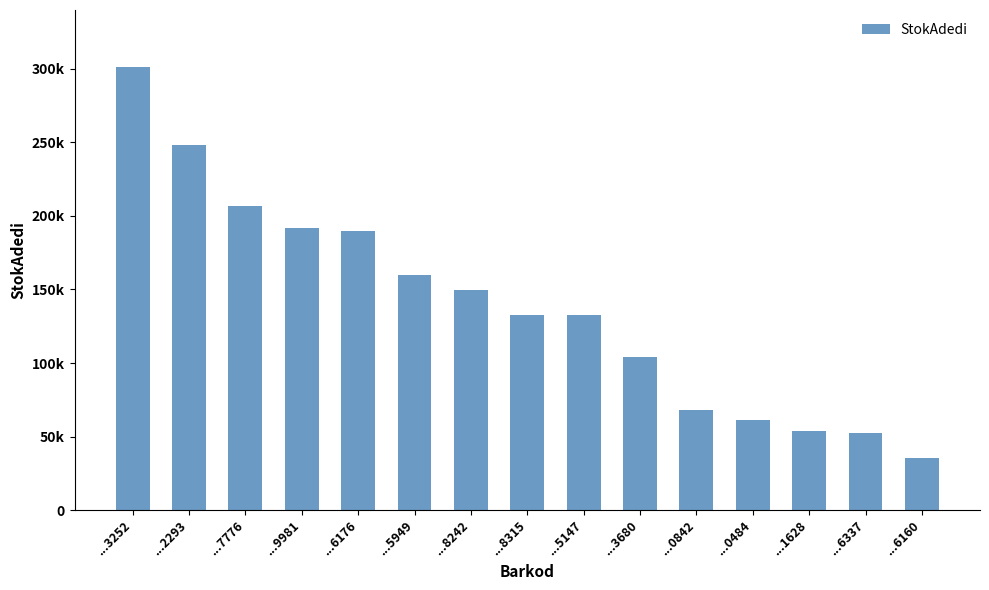

Reading left to right, transcribe all the data shown in this chart.

301452	248272	206795	191865	189739	160051	149730	132881	132848	103830	68082	61411	53943	52525	35601